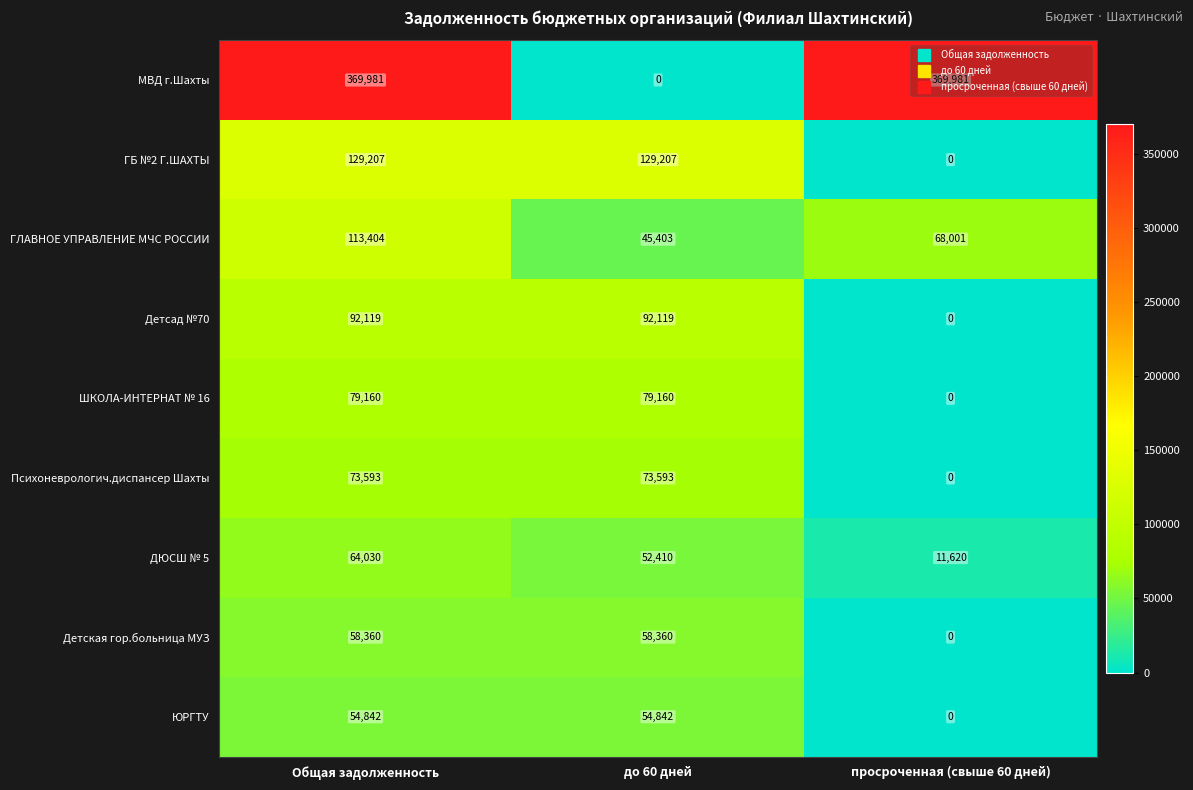

What is the difference between the maximum and minimum values in the ГБ №2 Г.ШАХТЫ series?

129207